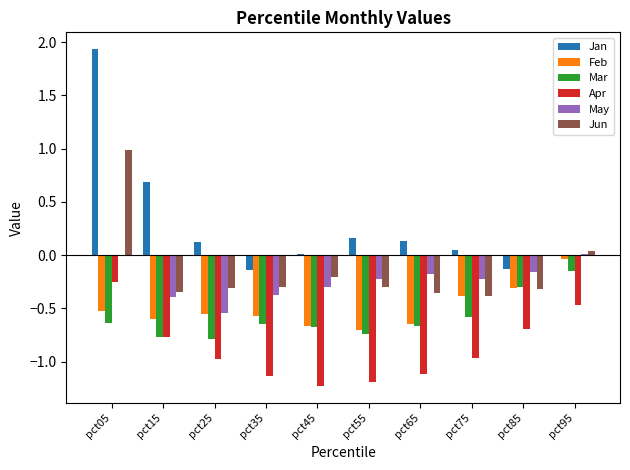

Which series has the largest total across all categories?

Jan